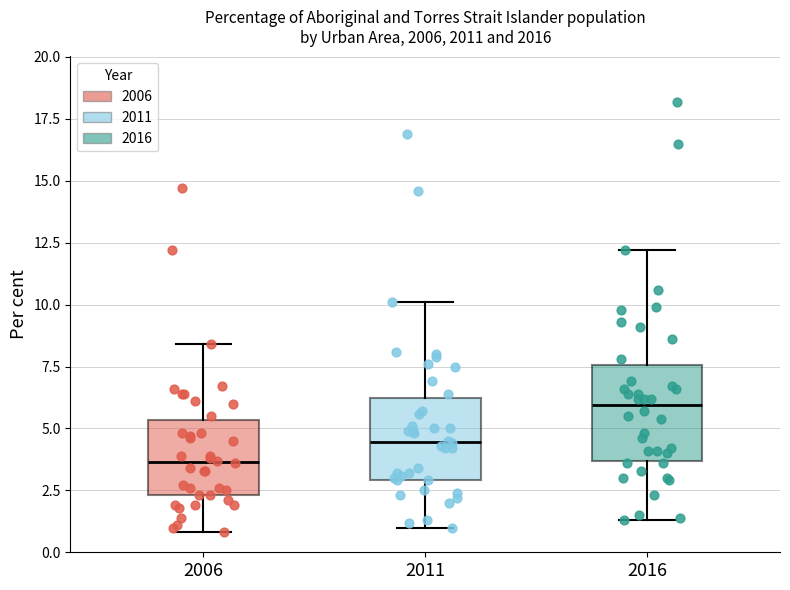

Comparing the boxes themselves (not the whiskers), which one is the tallest?

2016